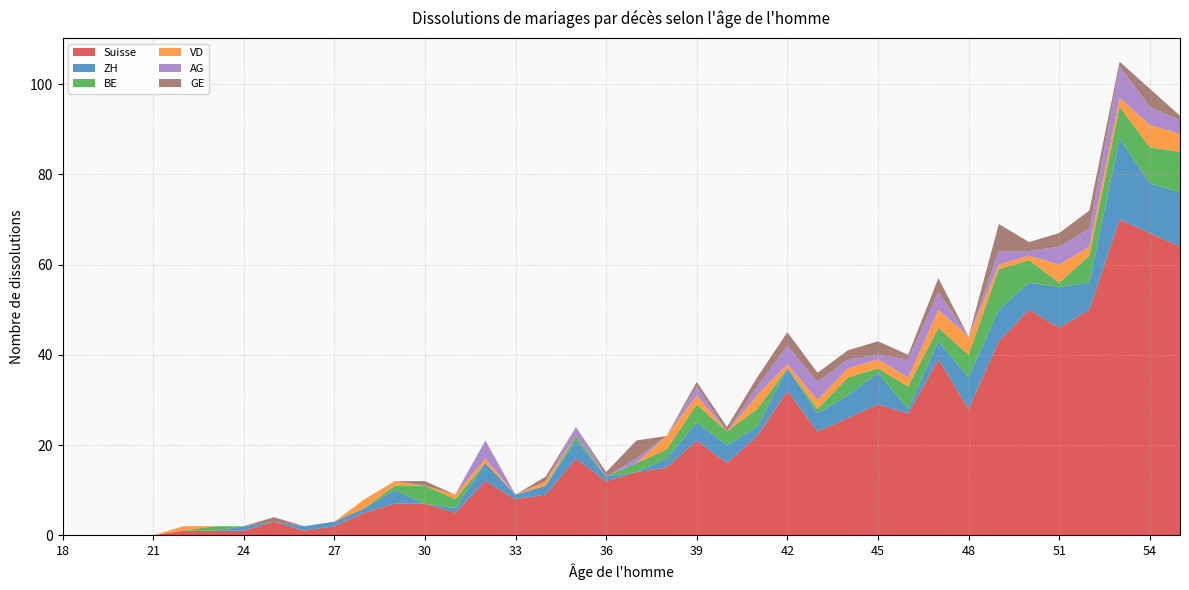

Reading left to right, transcribe all the data shown in this chart.

Suisse: 0	0	0	0	1	1	1	3	1	2	5	7	7	5	12	8	9	17	12	14	15	21	16	22	32	23	26	29	27	39	28	43	50	46	50	70	67	64
ZH: 0	0	0	0	0	0	1	0	1	1	1	3	0	1	4	1	2	4	1	0	2	4	4	2	5	4	5	7	1	4	7	7	6	9	6	18	11	12
BE: 0	0	0	0	0	1	0	0	0	0	0	1	4	2	0	0	0	1	0	2	2	4	3	4	0	1	4	1	5	3	5	9	5	1	6	7	8	9
VD: 0	0	0	0	1	0	0	0	0	0	2	1	0	1	1	0	1	0	0	0	3	2	0	3	1	2	2	2	2	4	4	1	1	4	2	2	5	4
AG: 0	0	0	0	0	0	0	0	0	0	0	0	0	0	4	0	0	2	0	1	0	2	0	2	4	4	2	1	4	4	0	3	1	4	4	7	4	3
GE: 0	0	0	0	0	0	0	1	0	0	0	0	1	0	0	0	1	0	1	4	0	1	1	2	3	2	2	3	1	3	0	6	2	3	4	1	4	1